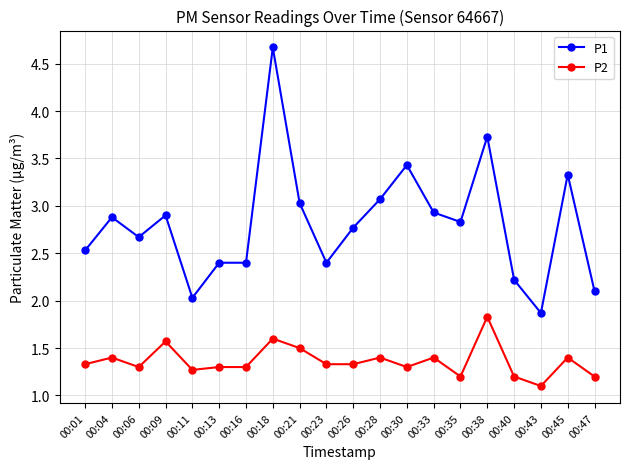

Does the chart have visible grid lines?

Yes